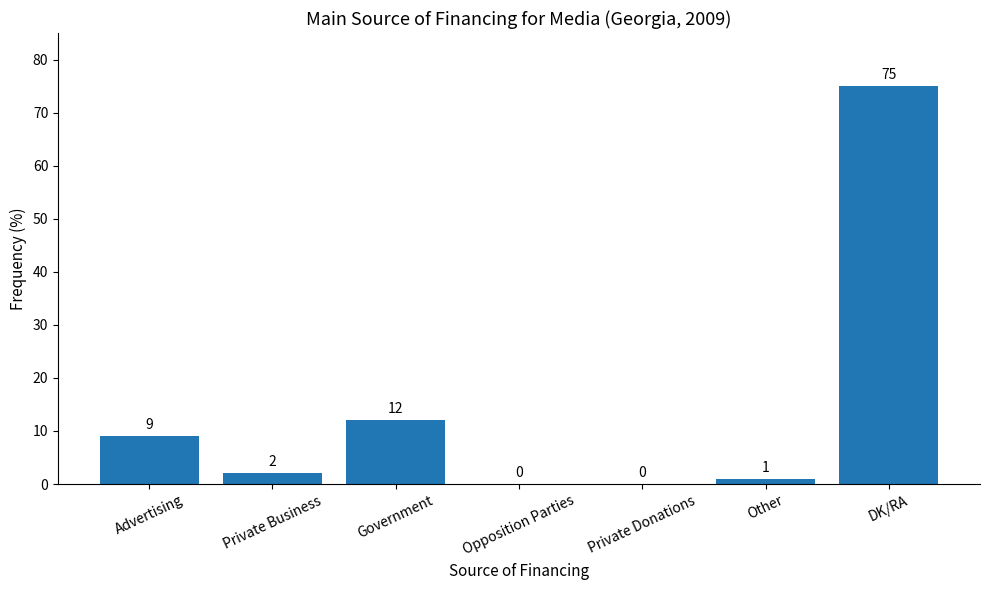

How many categories are shown in the chart?

7